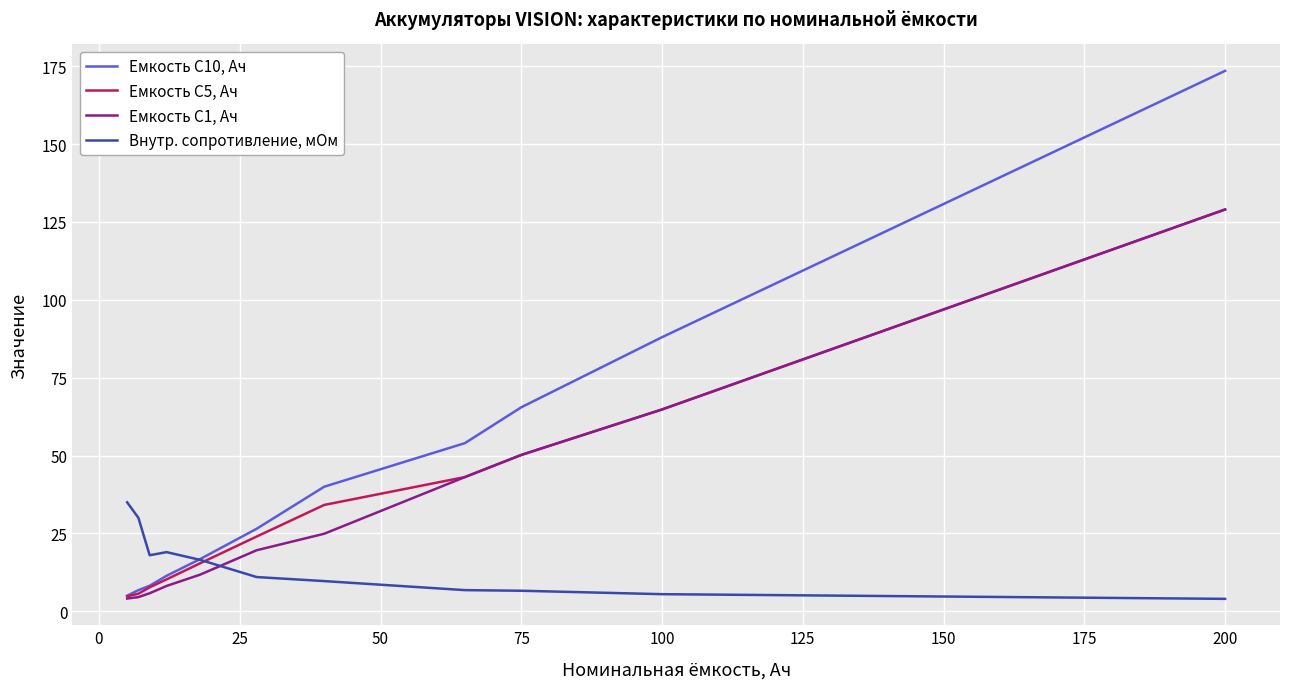

Which series has the largest total across all categories?

Емкость C10, Ач